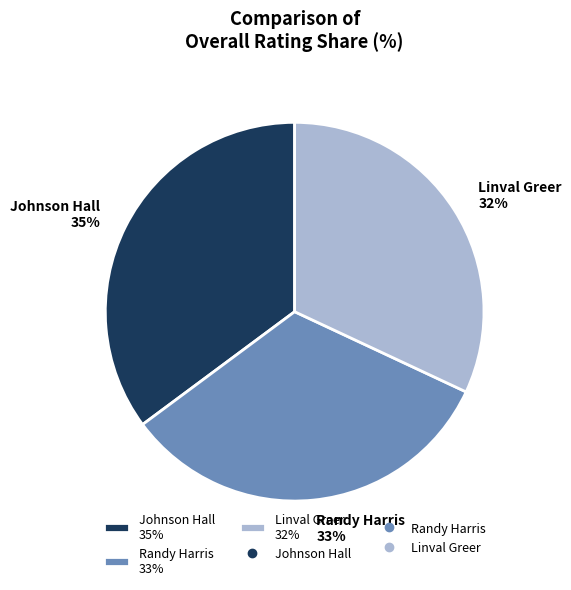

What percentage is the Randy Harris slice, to the nearest percent?

33%